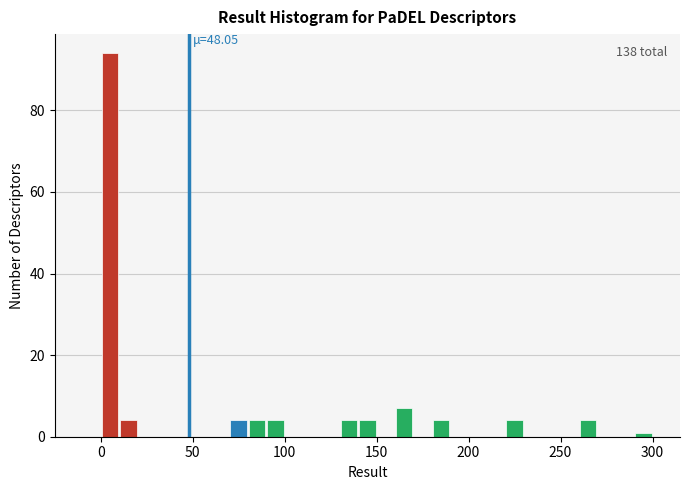

Read against the x-axis, roughly where is the centre of the tallest bar?

5